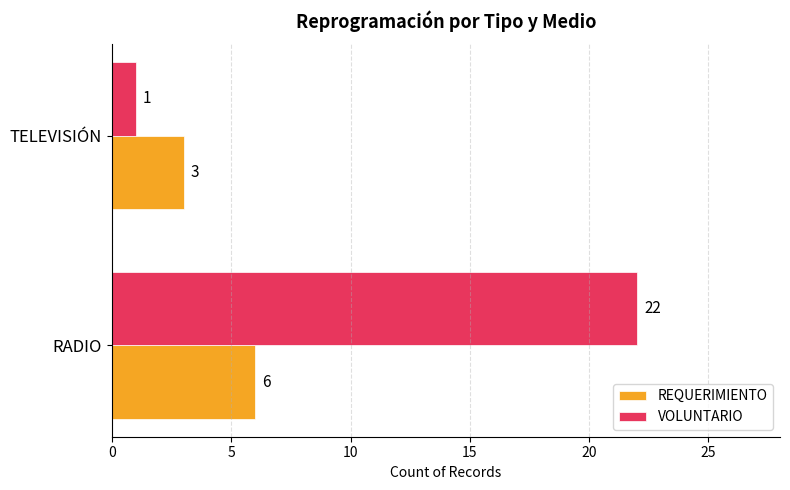

At which label is VOLUNTARIO closest to 11?

TELEVISIÓN